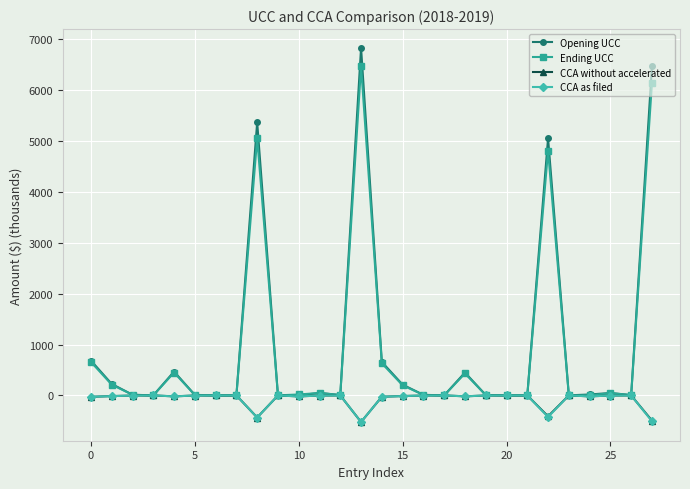

True or false: CCA without accelerated has more than 2 interior local peaks.

True